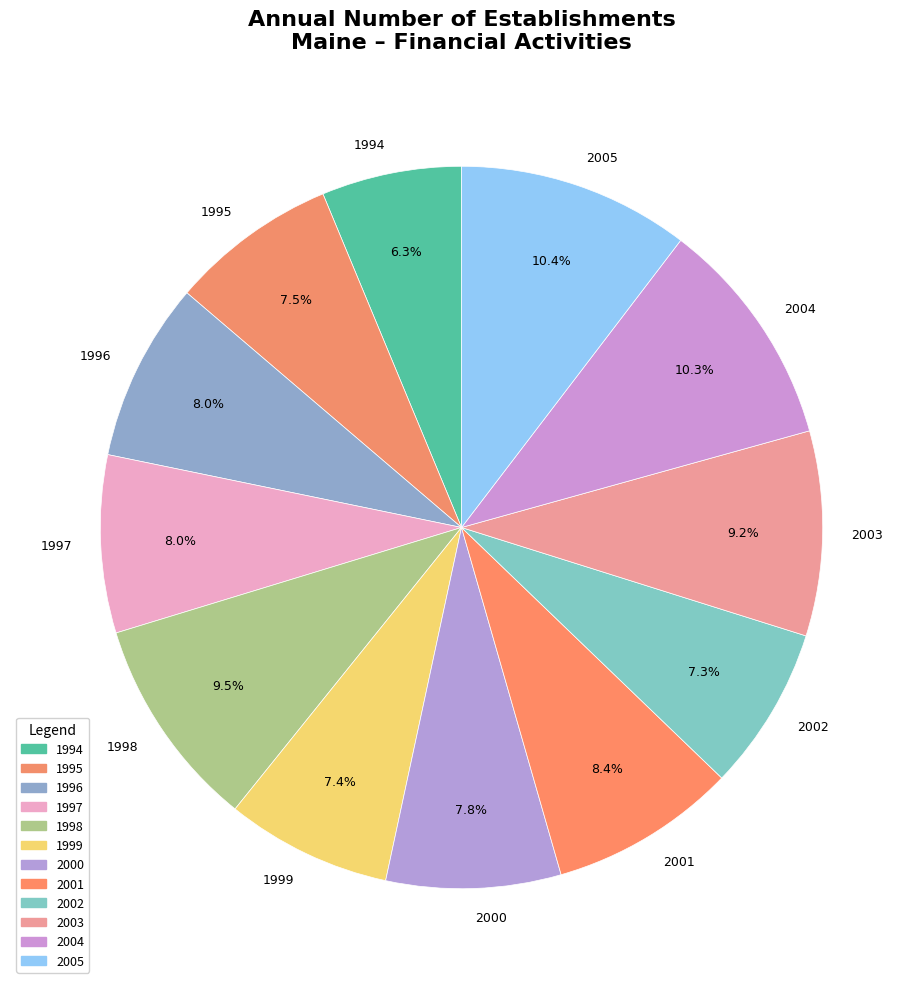

What is the ratio of the value at 1999 to the value at 2003?

0.8